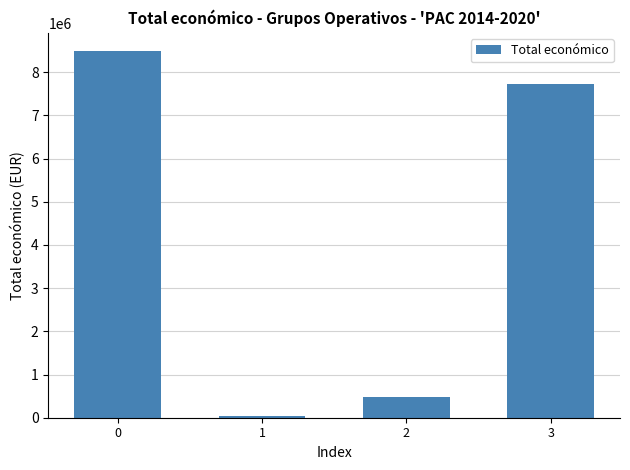

Reading left to right, what are all the values shown in this chart?

8484999	42845	480156	7717171